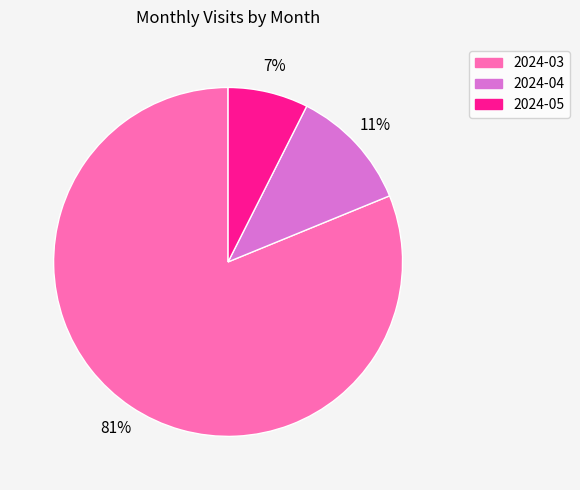

Rank the categories by value from lowest to highest.

2024-05, 2024-04, 2024-03